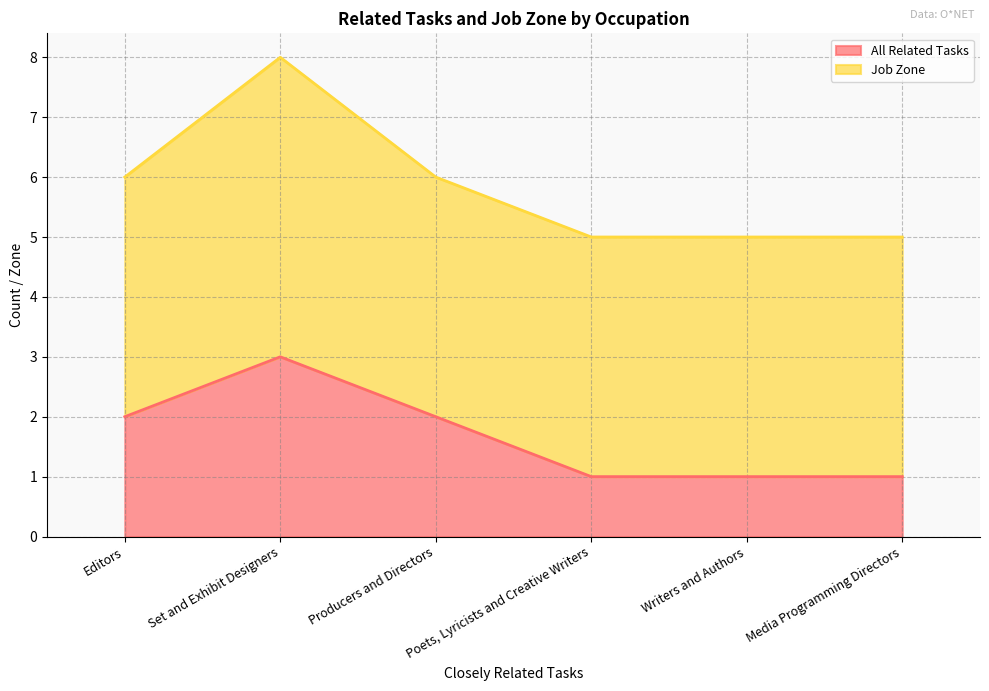

Which category has the highest value in the All Related Tasks series?

Set and Exhibit Designers